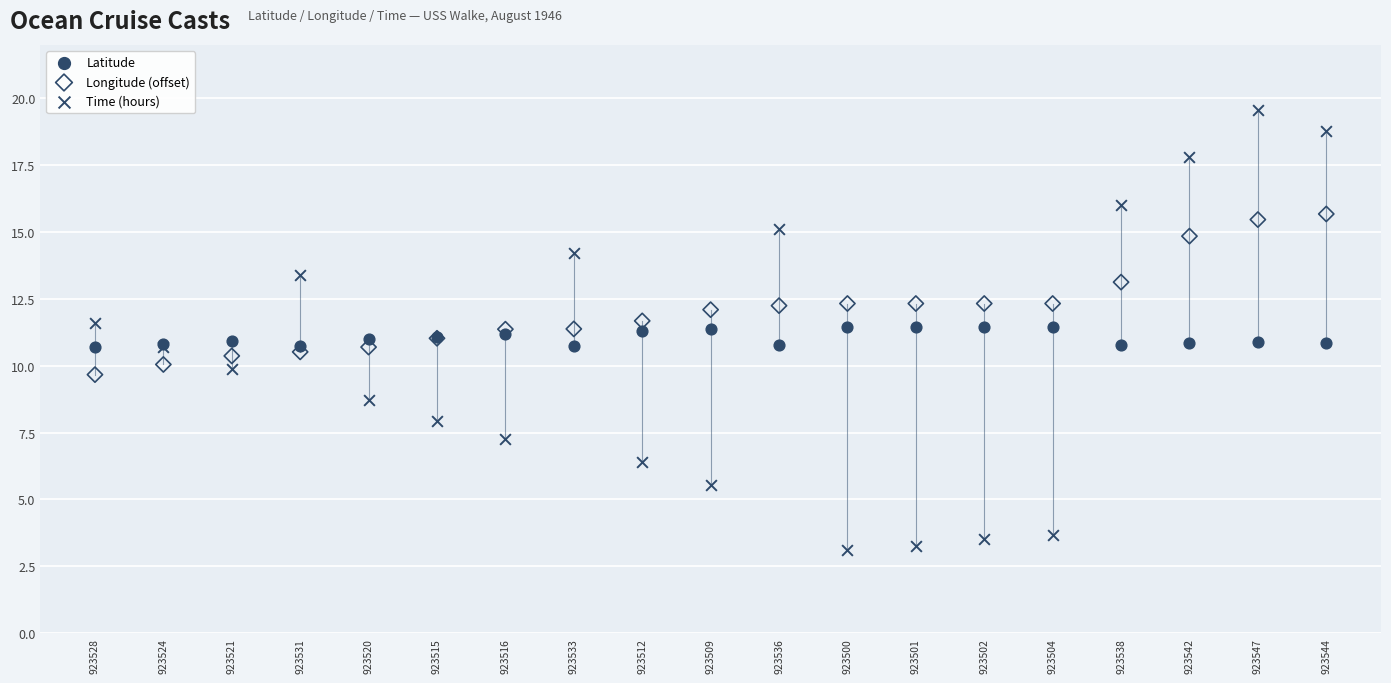

Which series contains the highest Y value?

Time (hours)